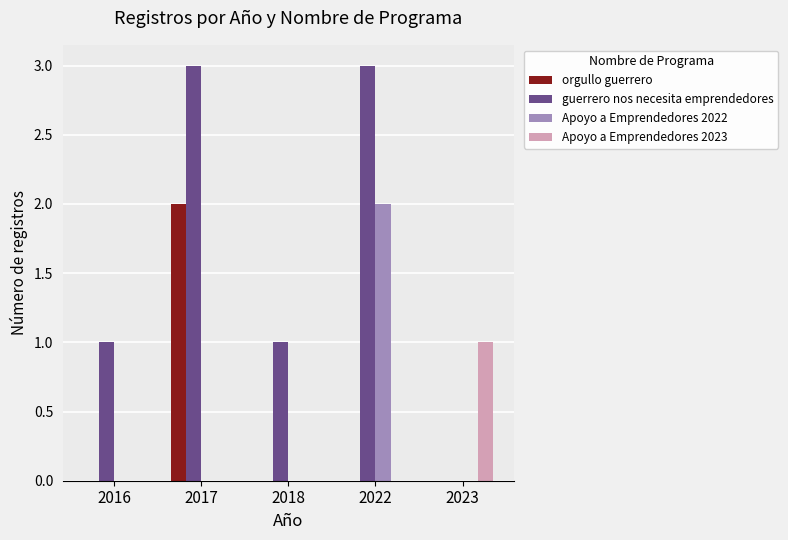

True or false: Apoyo a Emprendedores 2022 has a value of 0 at 2018.

True